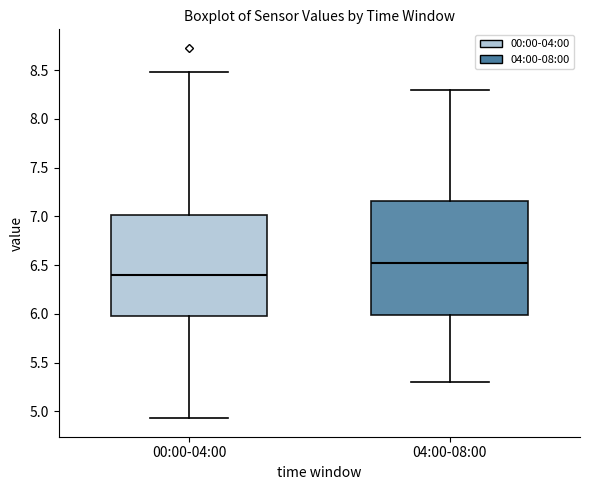

Which box's median line is the highest?

04:00-08:00